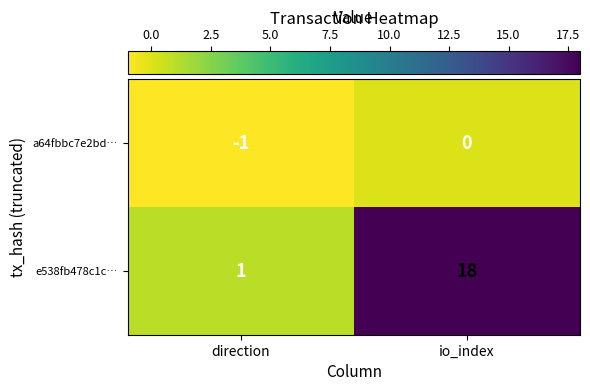

Reading left to right, list all the values displayed in this chart.

a64fbbc7e2bd…: -1	0
e538fb478c1c…: 1	18